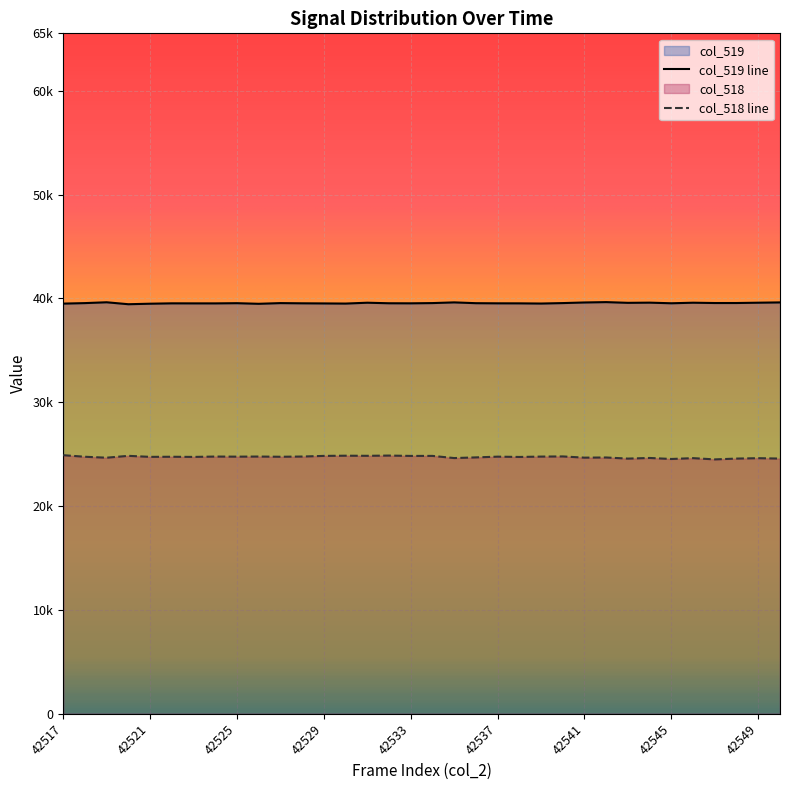

True or false: col_519 has a value of 39553 at 42527.

True